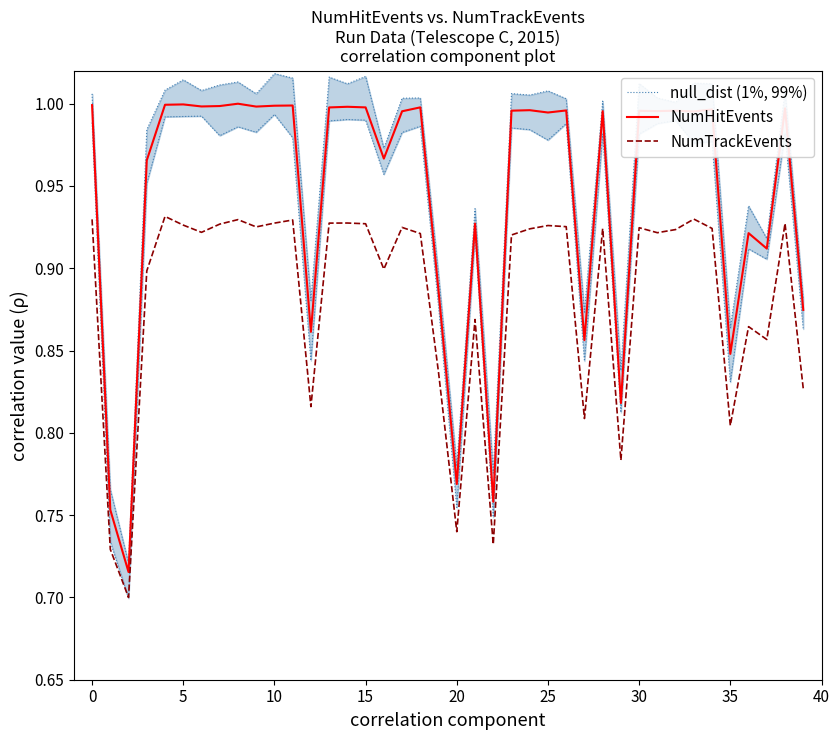

What is the total value across all series at 26?

2.9